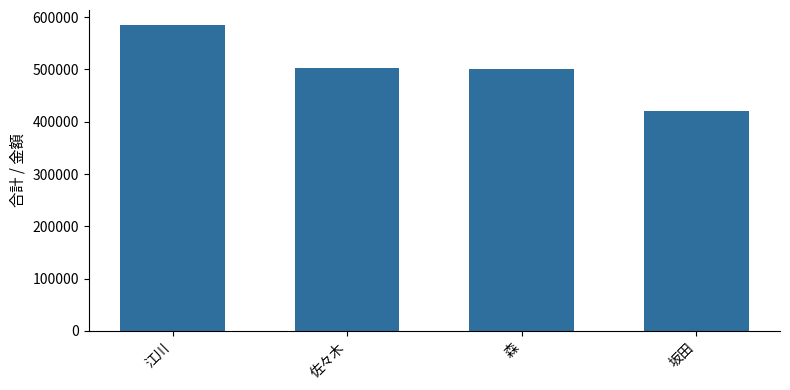

Reading left to right, extract all data points from this chart.

江川=584400	佐々木=503180	森=500350	坂田=420210